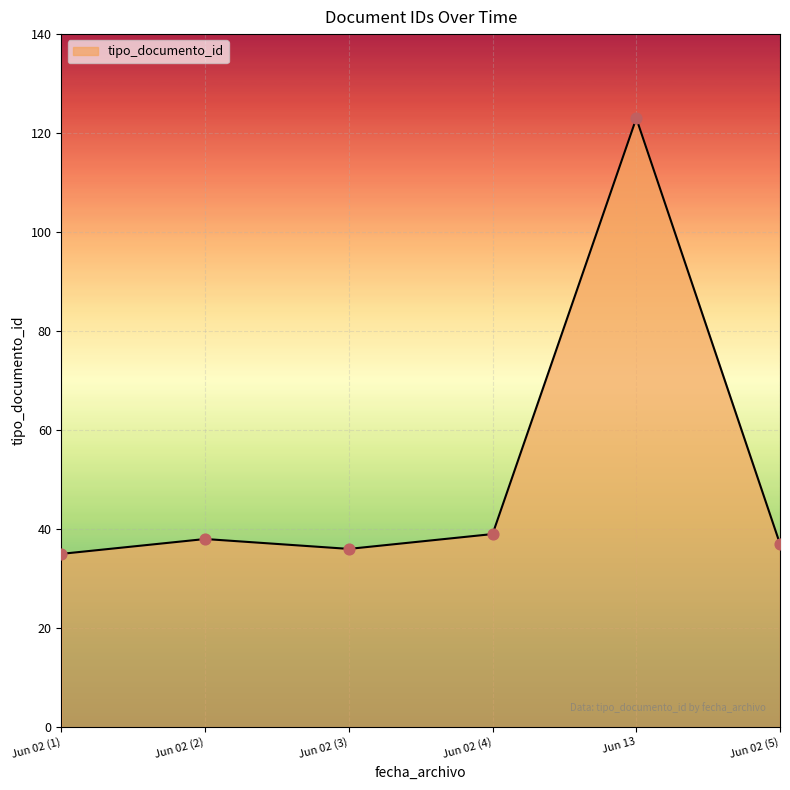

Approximately how many times larger is the value at Jun 13 compared to Jun 02 (1)?

3.5